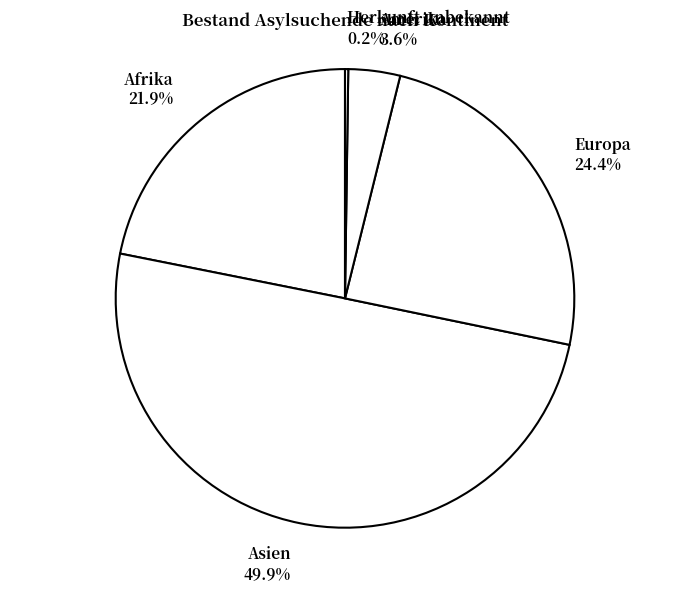

What percentage is NOT represented by Asien?

50.1%